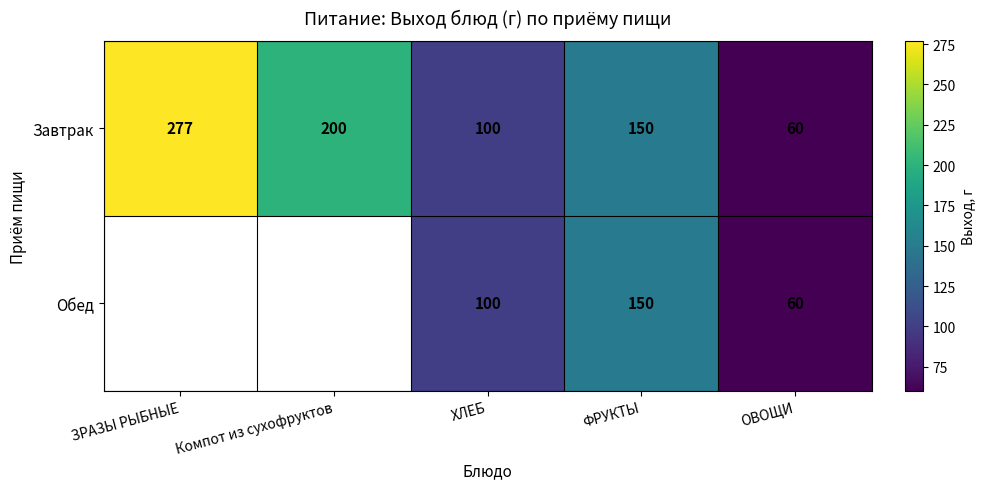

Rank the categories by Завтрак value from lowest to highest.

ОВОЩИ, ХЛЕБ, ФРУКТЫ, Компот из сухофруктов, ЗРАЗЫ РЫБНЫЕ